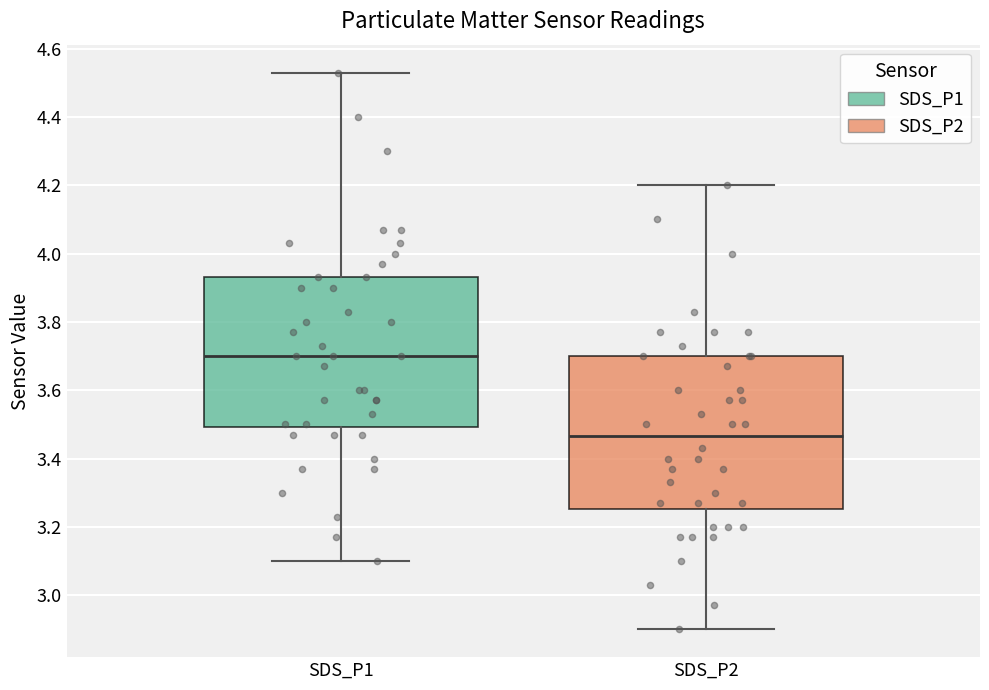

Reading left to right, transcribe this box plot: for each box, give where its median line is, the range the box spans, and where its two whiskers end, as read against the y-axis. The values are not printed on the chart, so give them approximately, as read against the axis.

SDS_P1: median 3.70, box 3.50 to 3.94, whiskers 3.10 to 4.54
SDS_P2: median 3.46, box 3.26 to 3.70, whiskers 2.90 to 4.20